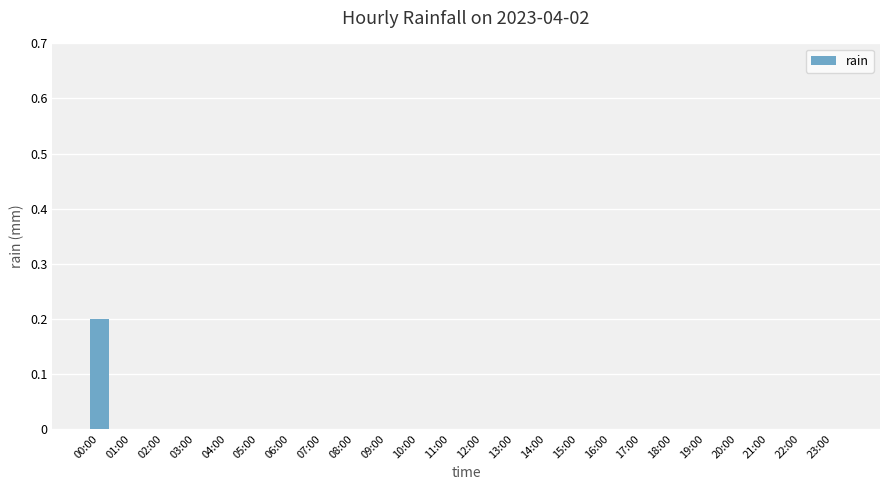

Which label corresponds to the largest value in the chart?

00:00